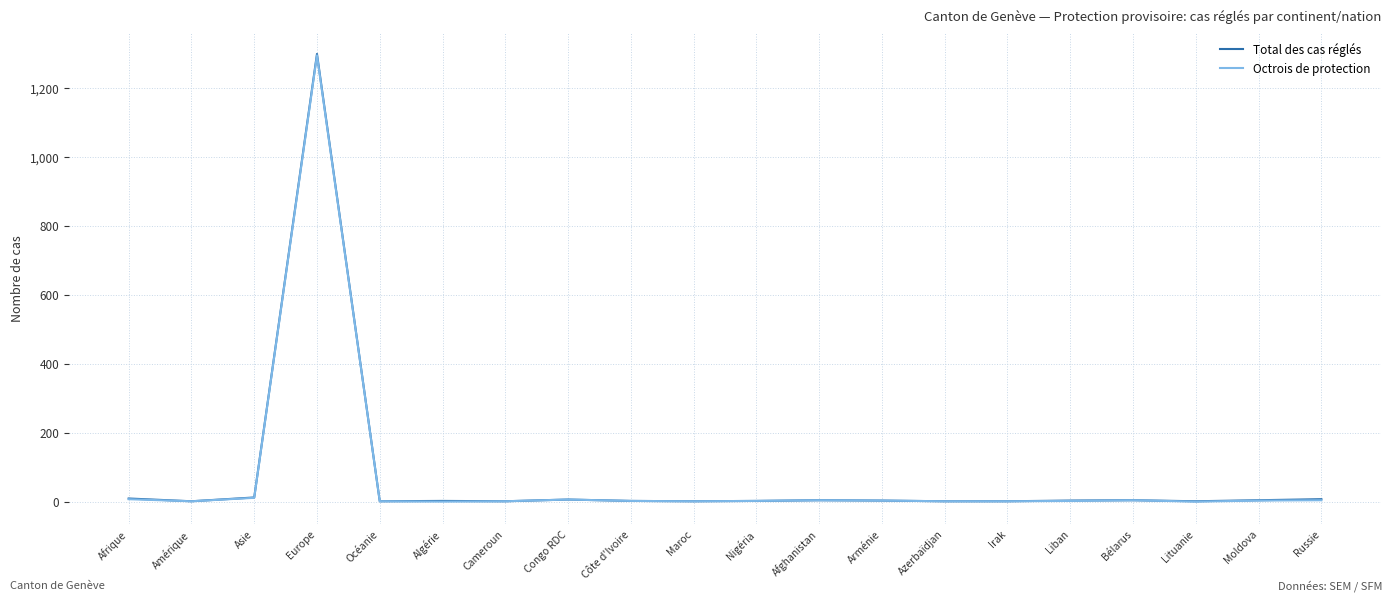

At which label does Total des cas réglés reach its peak?

Europe